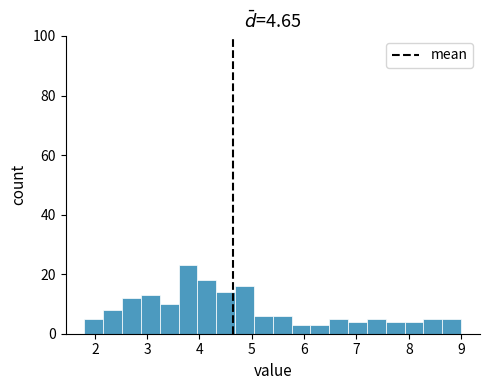

Read against the x-axis, roughly where is the centre of the tallest bar?

3.8